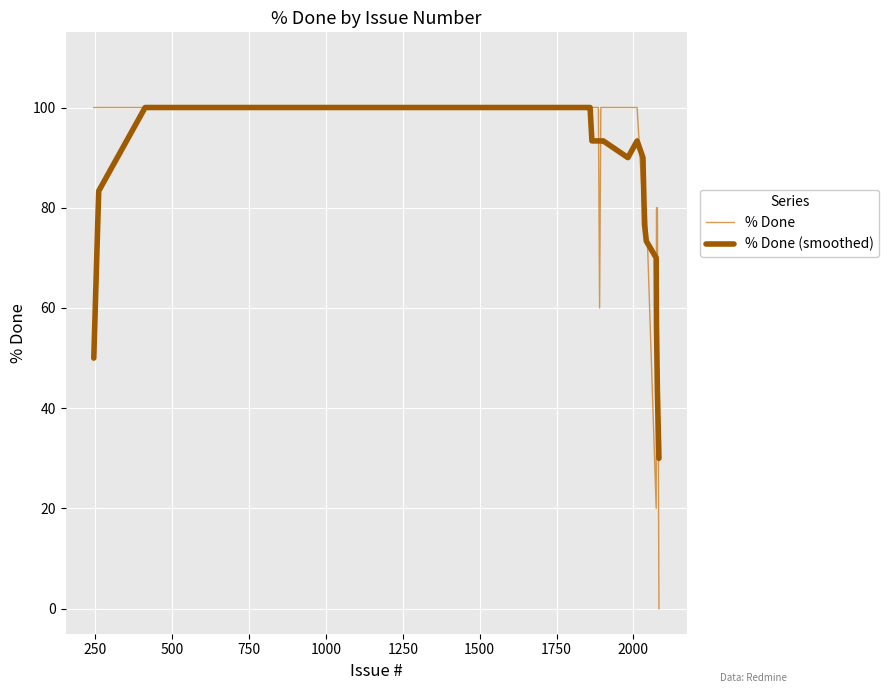

What is the greatest value displayed?

100.0